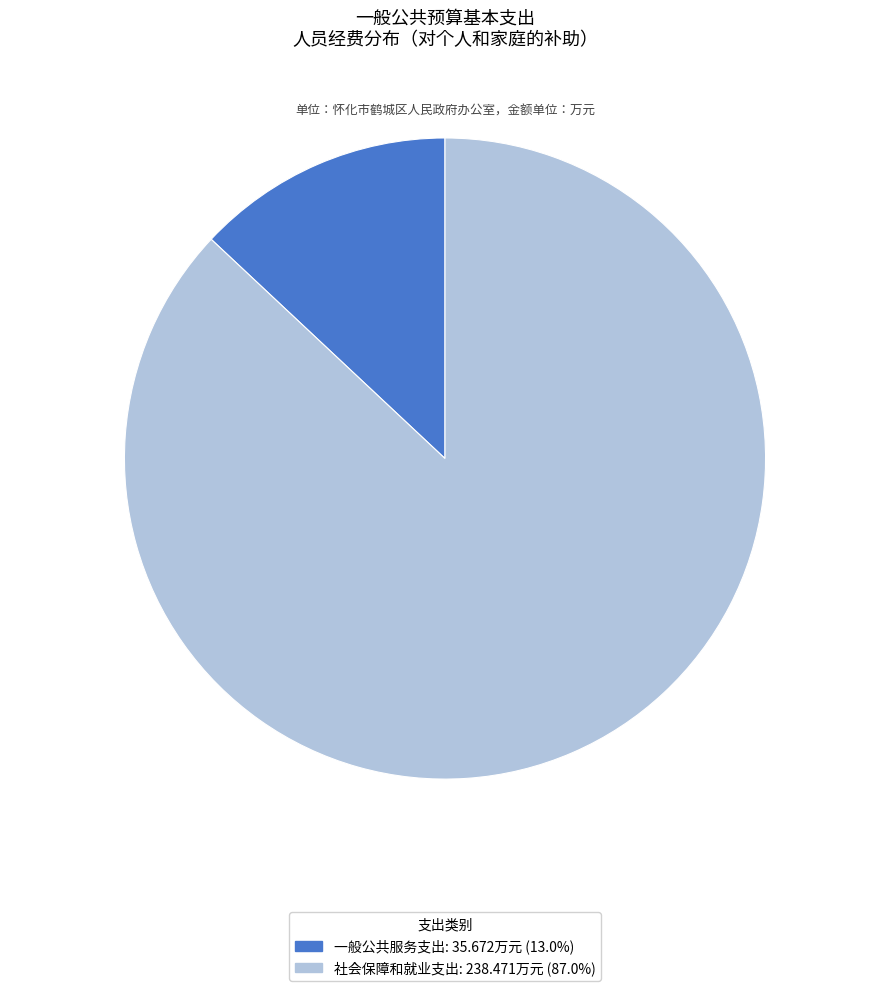

The 社会保障和就业支出 slice represents 87% of the pie. True or false?

True